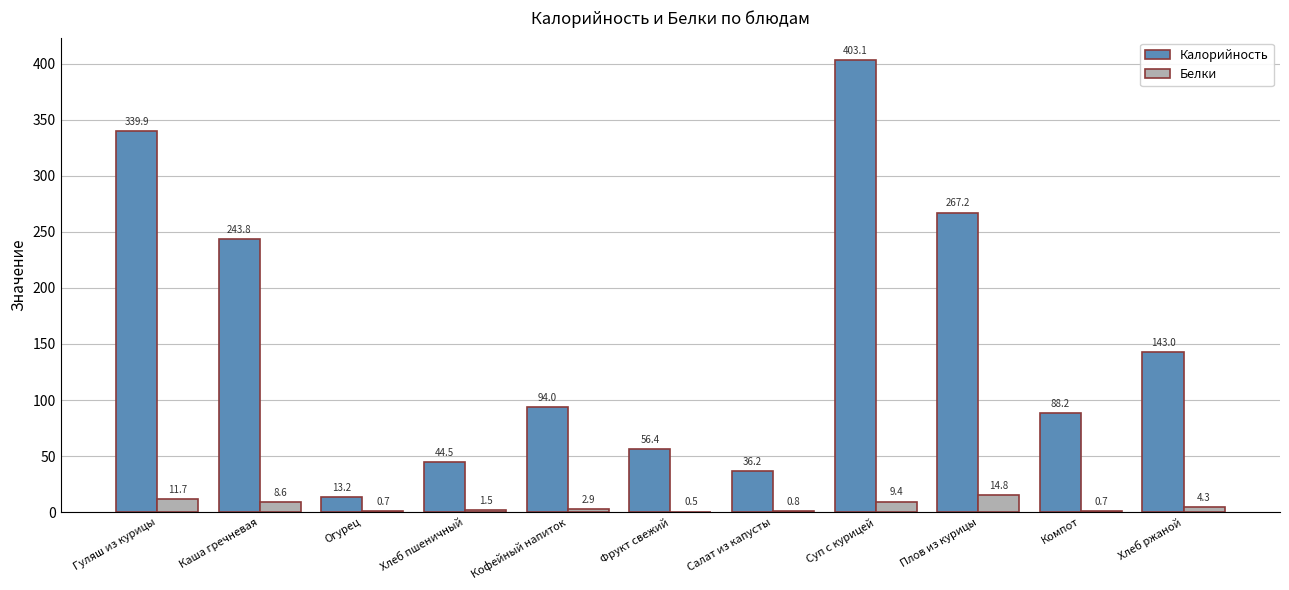

Between Огурец and Кофейный напиток, which series saw the biggest shift?

Калорийность